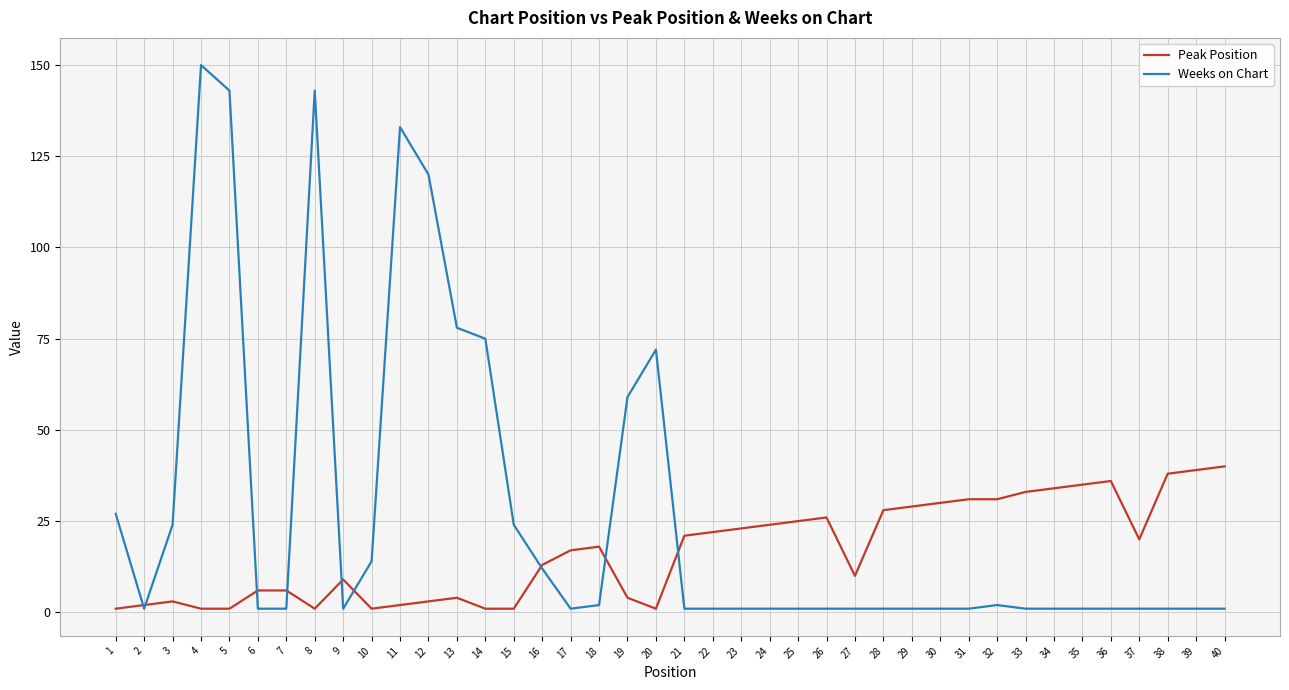

What is the sum of all Peak Position values?

670